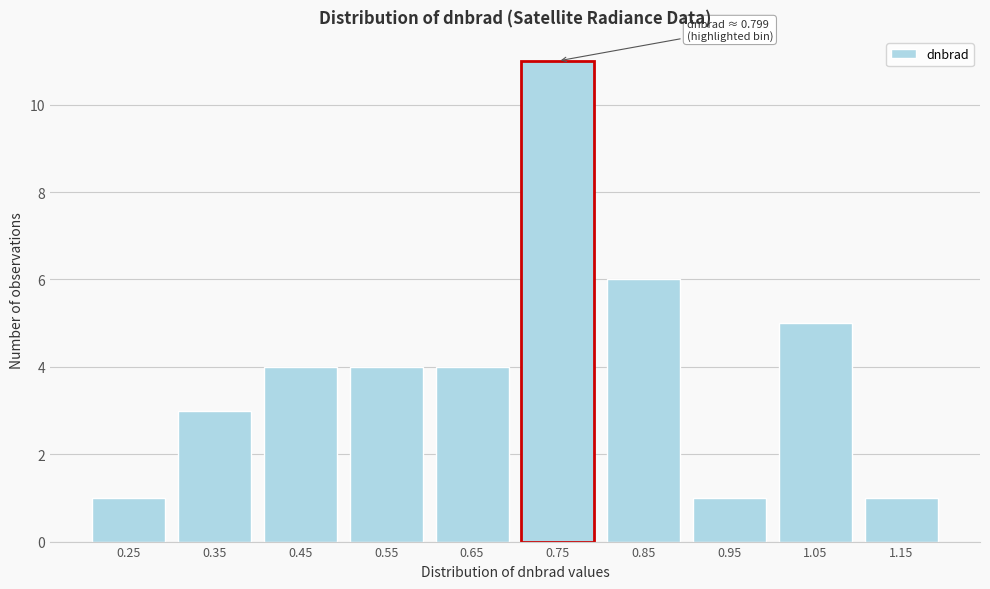

Reading left to right, list all the values displayed in this chart.

0.25=1	0.35=3	0.45=4	0.55=4	0.65=4	0.75=11	0.85=6	0.95=1	1.05=5	1.15=1